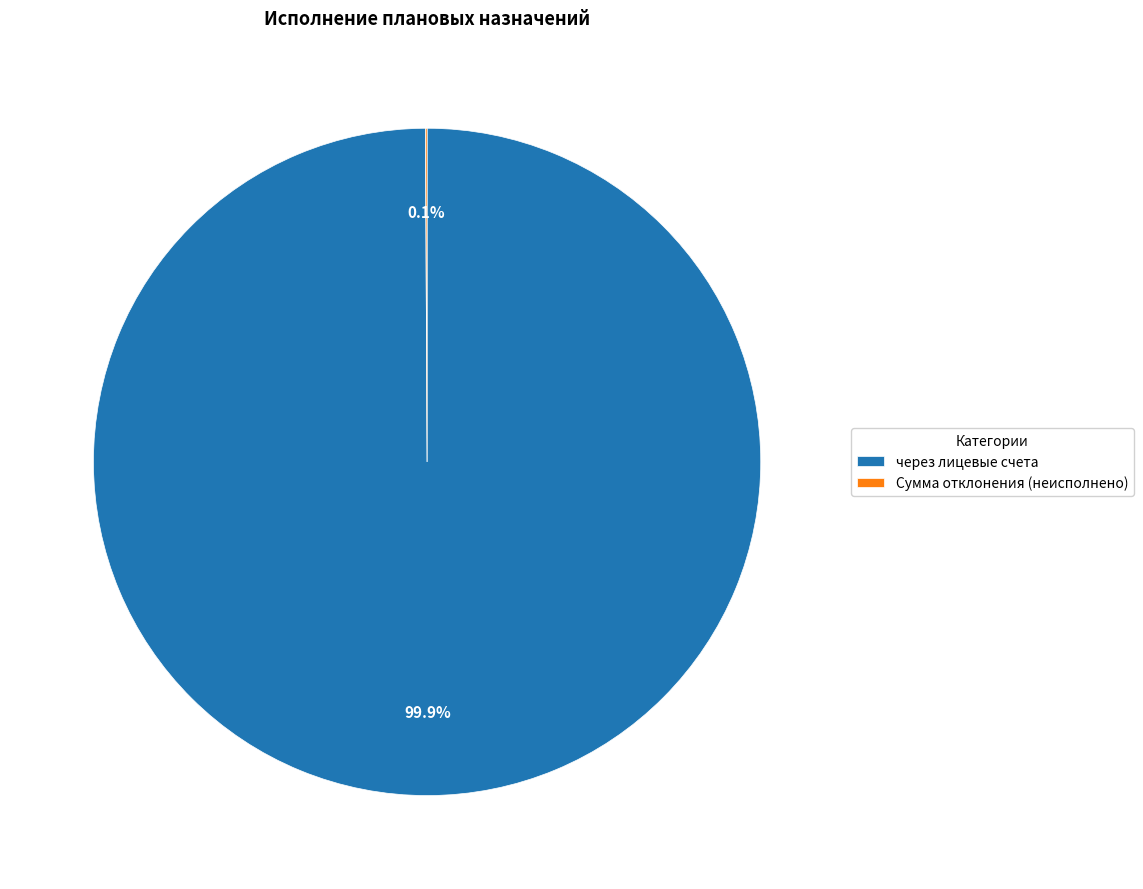

Which slice represents more than half of the pie?

через лицевые счета